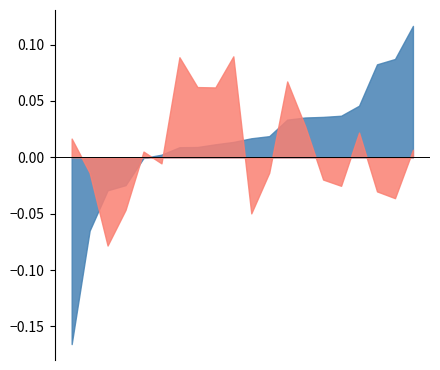

How many interior local valleys does the Non-Indigenous 2021 series have?

5